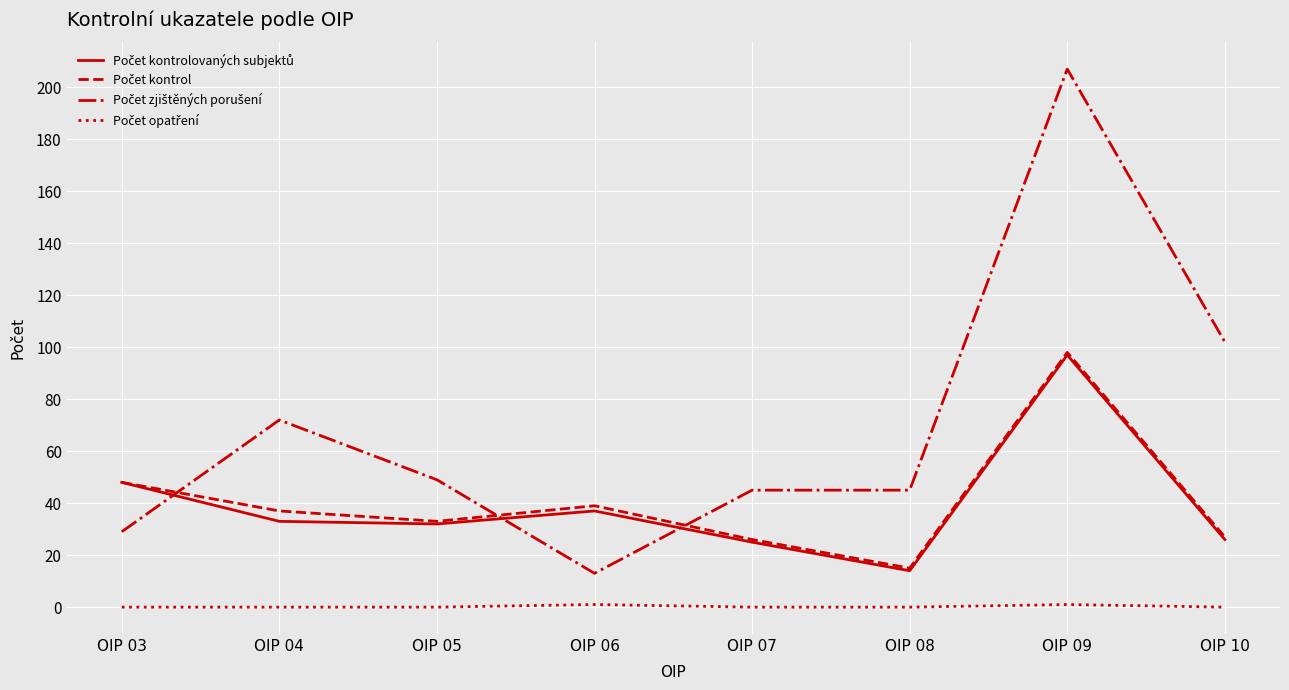

What is the total value across all series at OIP 05?

114